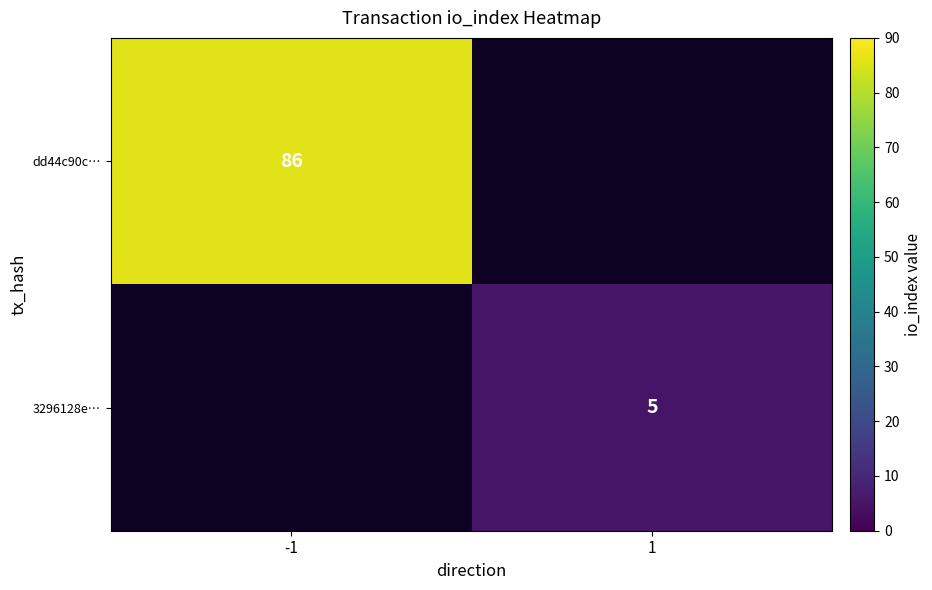

The dd44c90c… series shows 86 at -1. True or false?

True